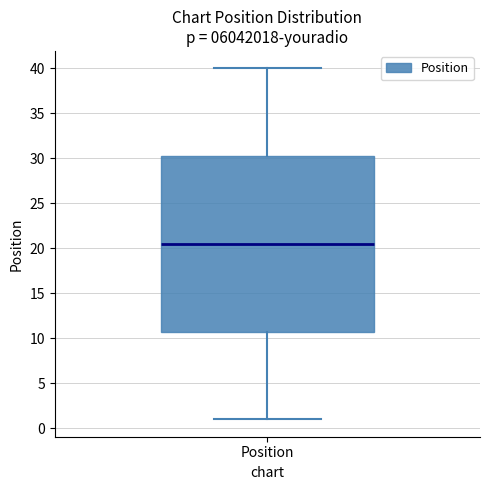

Transcribe this box plot: give where the median line is, the range the box spans, and where the two whiskers end, as read against the y-axis. The values are not printed on the chart, so give them approximately, as read against the axis.

median 20.5, box 11.0 to 30.5, whiskers 1.0 to 40.0